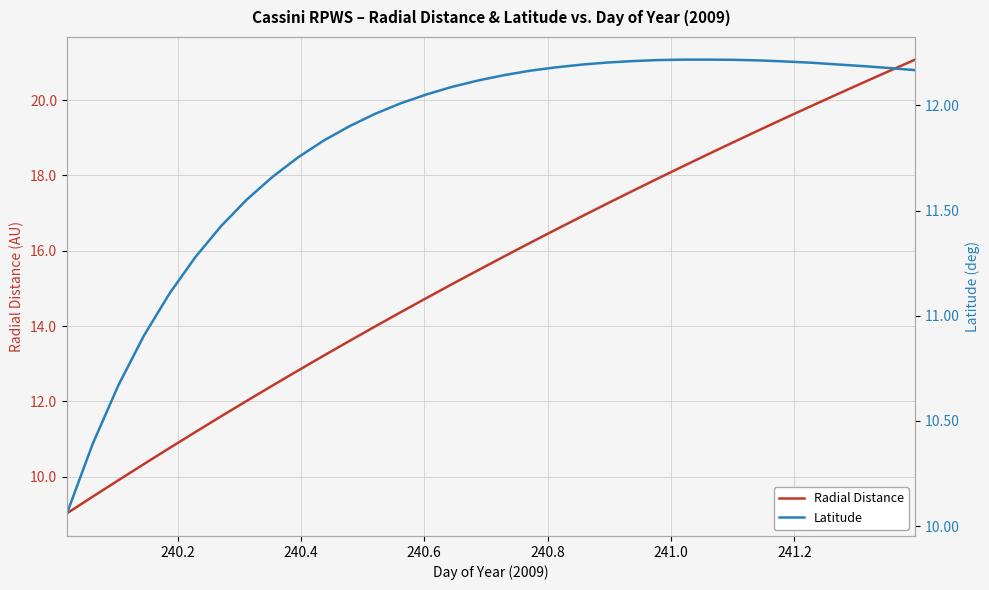

What is the minimum value for Radial Distance?

9.0